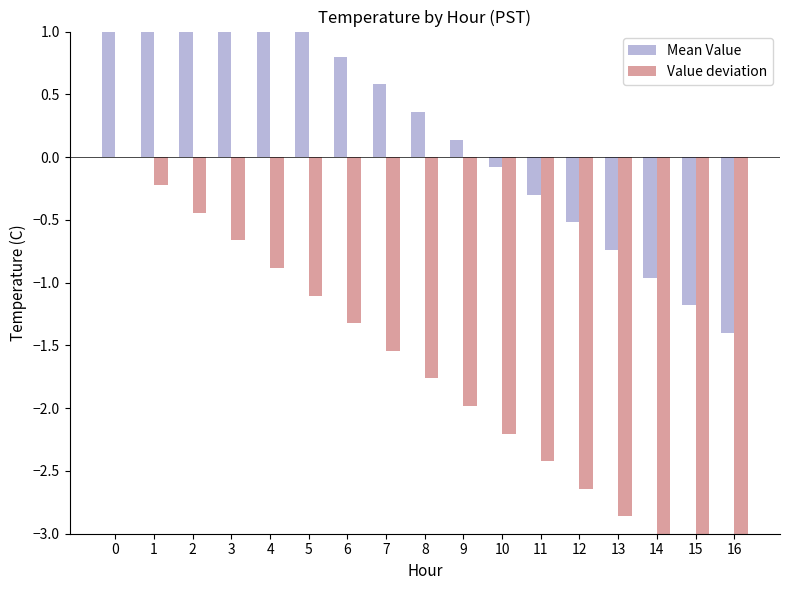

Reading left to right, what are all the values shown in this chart?

Mean Value: 2.1	1.9	1.7	1.5	1.2	1.0	0.8	0.6	0.4	0.1	-0.1	-0.3	-0.5	-0.7	-1.0	-1.2	-1.4
Value deviation: -0.0	-0.2	-0.4	-0.7	-0.9	-1.1	-1.3	-1.5	-1.8	-2.0	-2.2	-2.4	-2.6	-2.9	-3.1	-3.3	-3.5